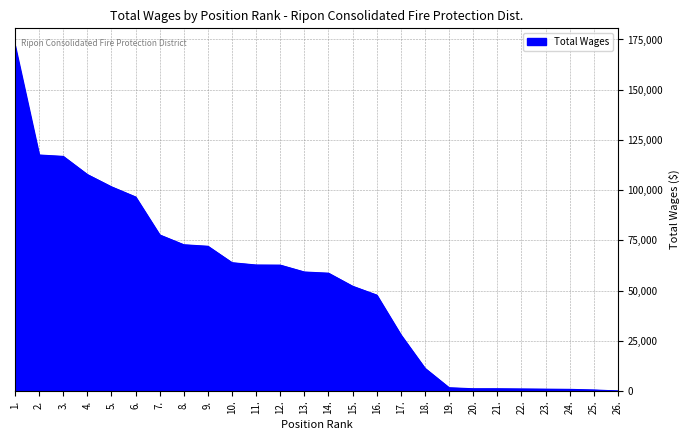

Is it true that the value at 16. is 47743?

True